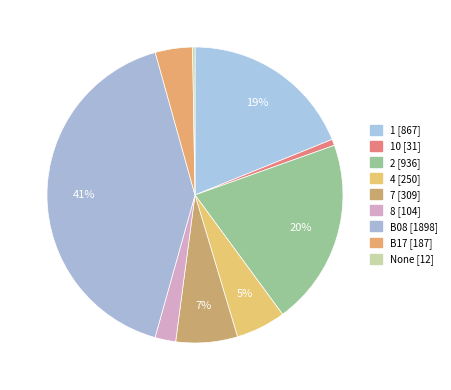

How many slices are in this pie chart?

9